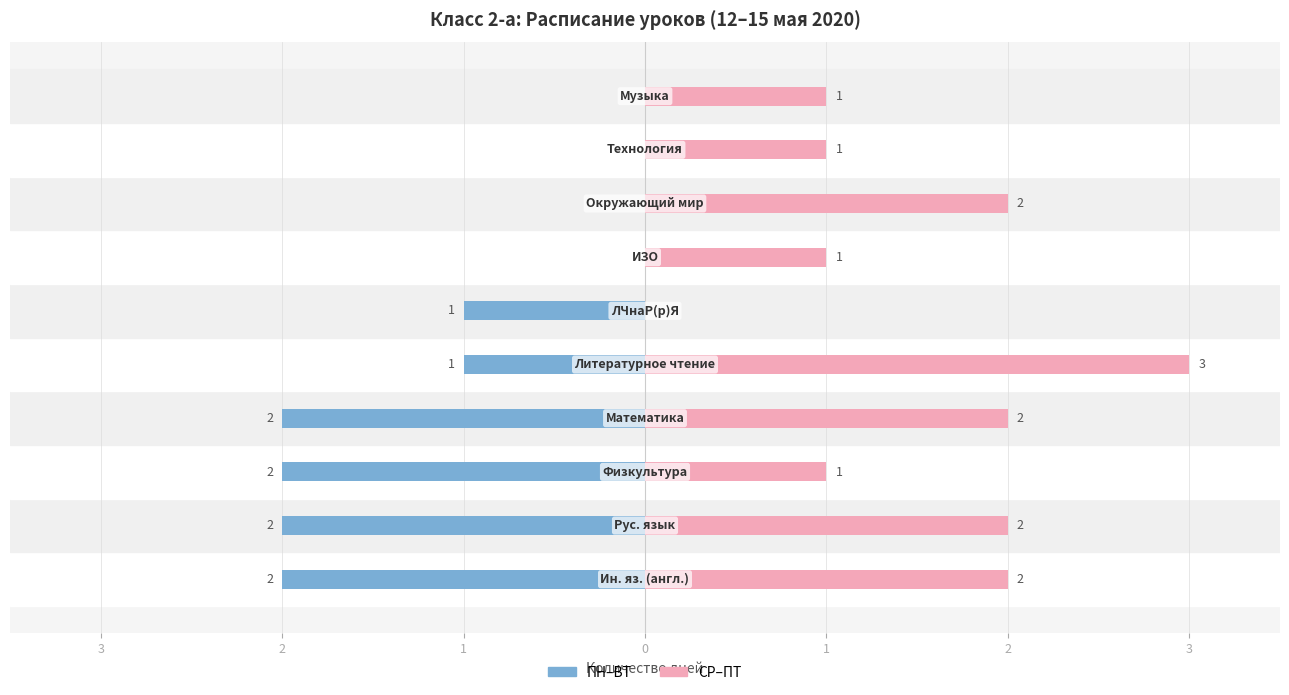

Is the value of ПН–ВТ at 8 greater than the value of СР–ПТ at 9?

No